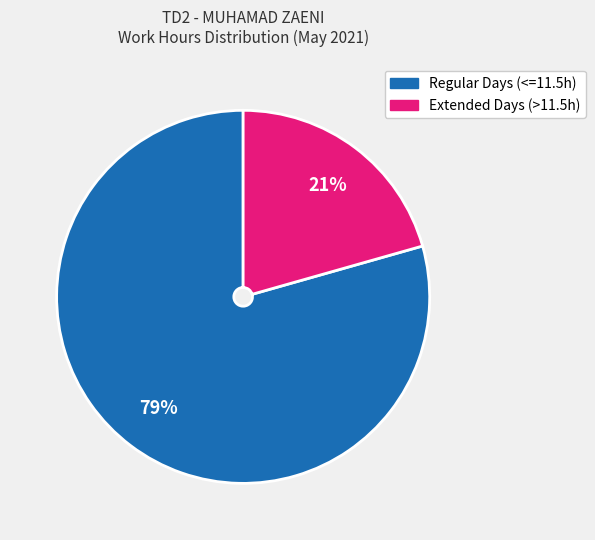

How many slices are in this pie chart?

2